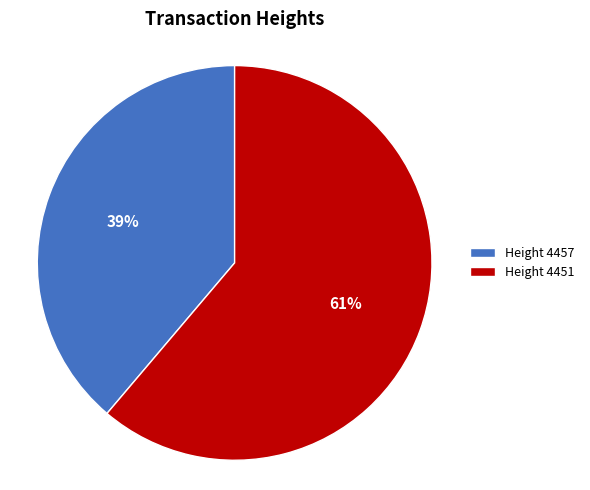

To the nearest percent, what percentage of the pie is Height 4451?

61%